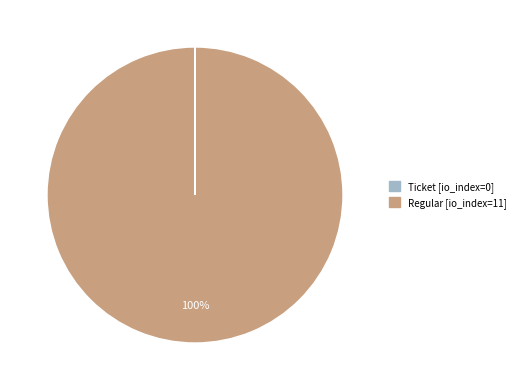

Which slice is the largest?

Regular